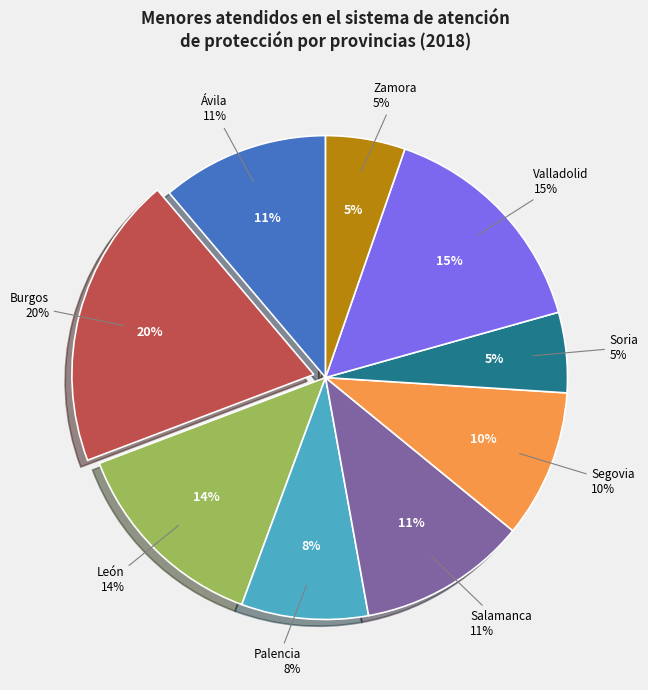

The Ávila slice represents 11% of the pie. True or false?

True